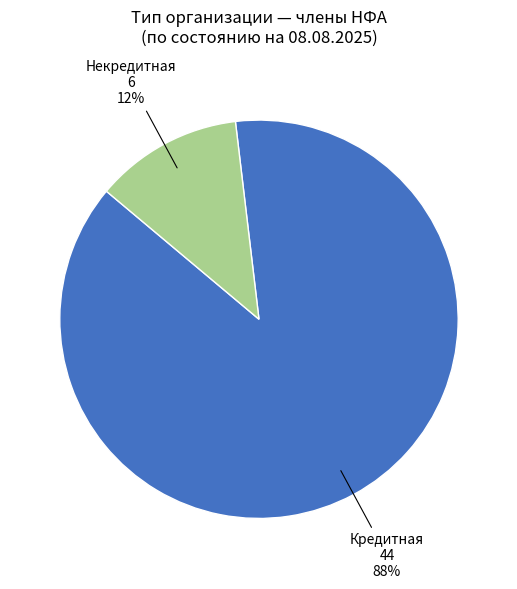

Is there any slice that represents more than half of the pie?

Yes